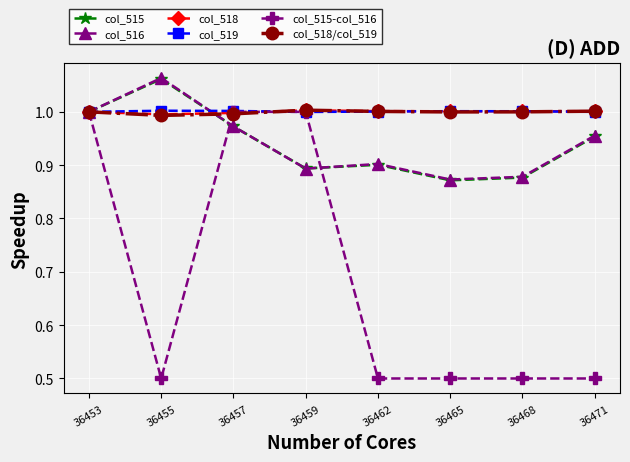

What is the sum of all col_518/col_519 values?

8.0